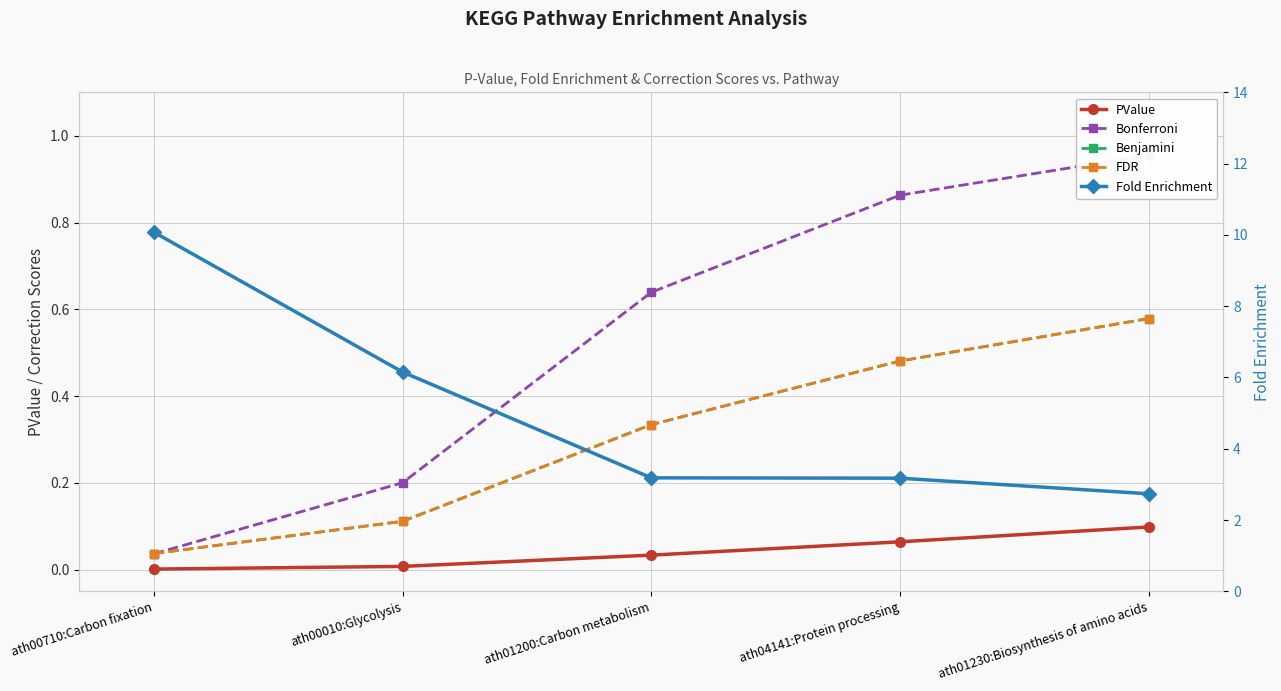

What is the value of the Bonferroni point at the 2nd from the left?

0.2